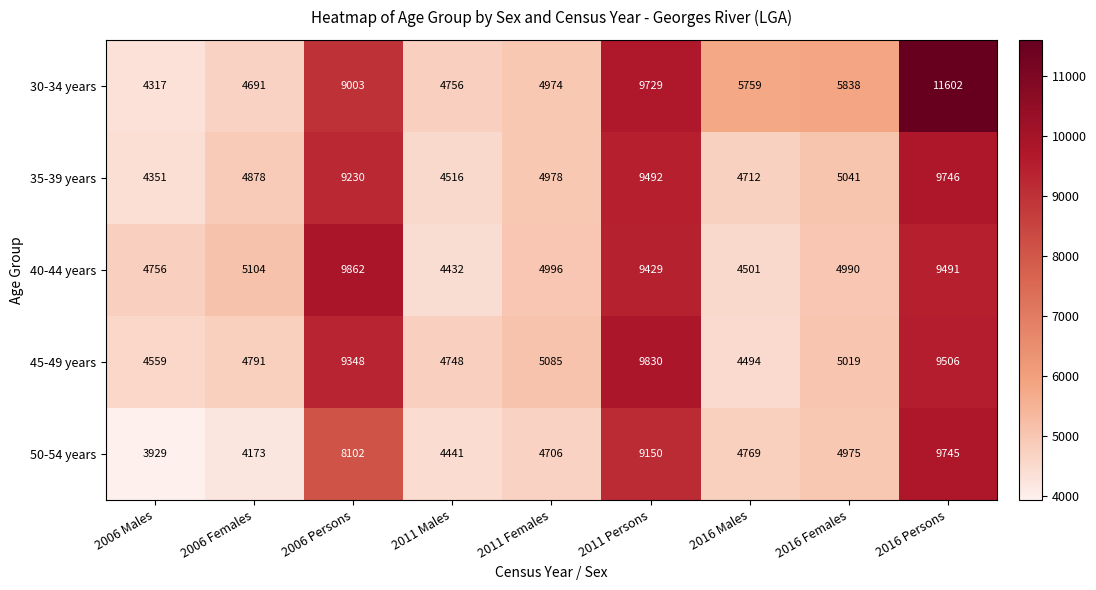

Which series has the largest total across all categories?

30-34 years